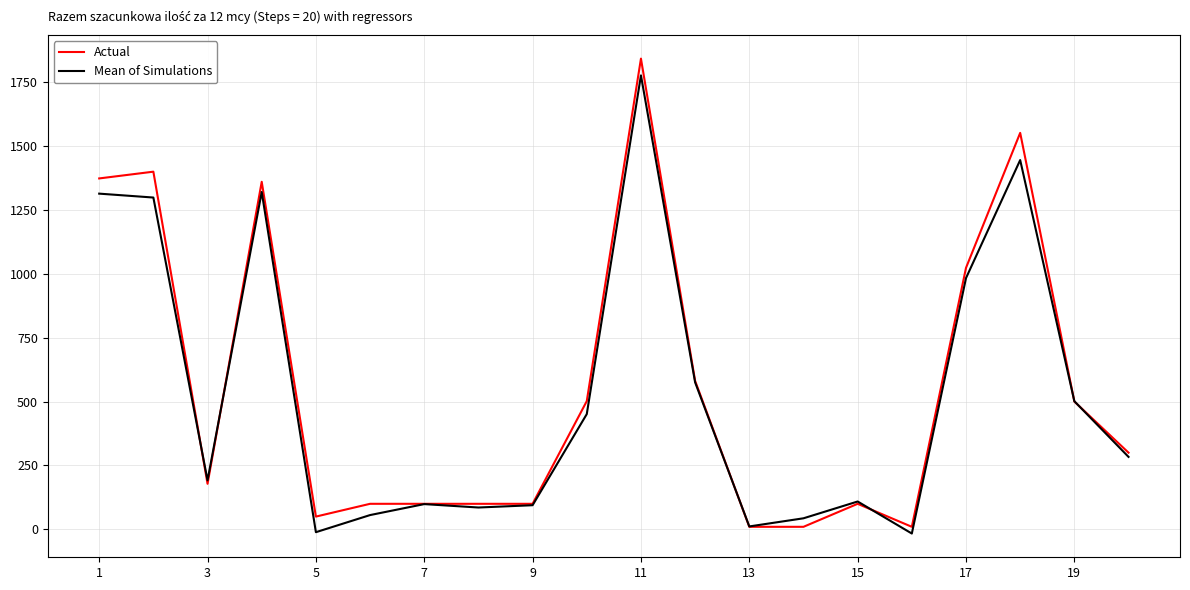

What is the maximum value shown in the chart?

1841.4